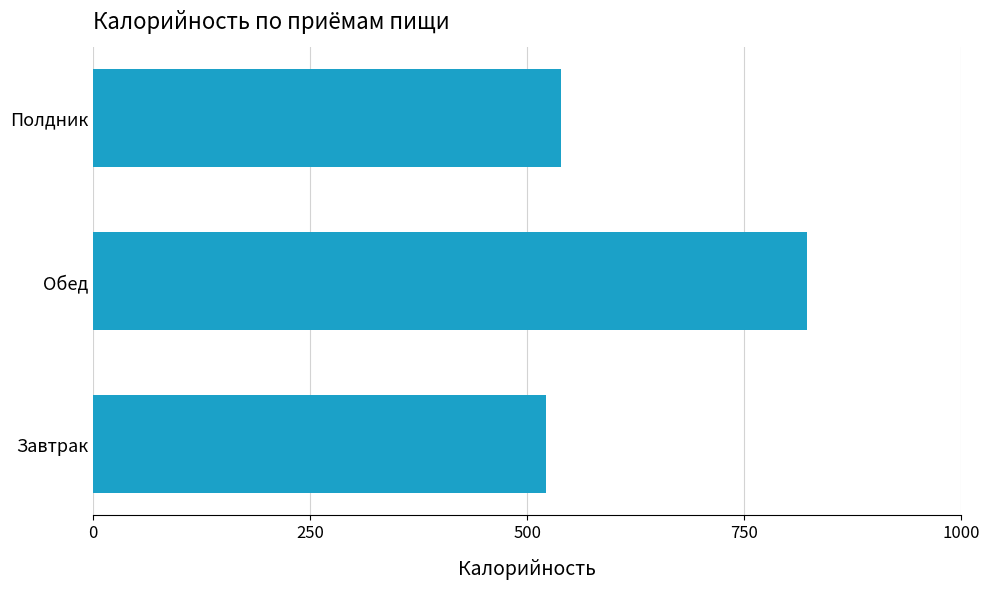

At which label is the value closest to 672?

Полдник